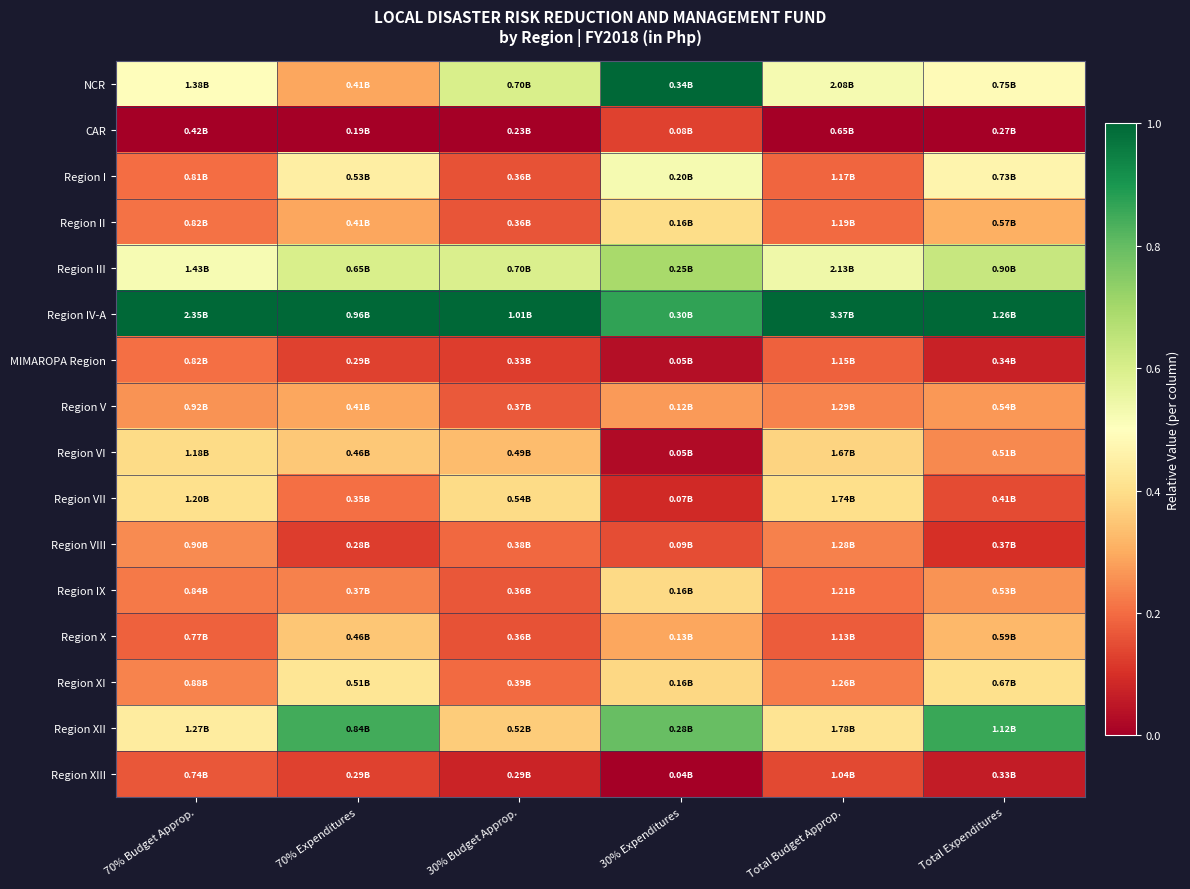

Reading left to right, list all the values displayed in this chart.

NCR: 70% Budget Approp.=0.5	70% Expenditures=0.3	30% Budget Approp.=0.6	30% Expenditures=1.0	Total Budget Approp.=0.5	Total Expenditures=0.5
CAR: 70% Budget Approp.=0.0	70% Expenditures=0.0	30% Budget Approp.=0.0	30% Expenditures=0.1	Total Budget Approp.=0.0	Total Expenditures=0.0
Region I: 70% Budget Approp.=0.2	70% Expenditures=0.4	30% Budget Approp.=0.2	30% Expenditures=0.5	Total Budget Approp.=0.2	Total Expenditures=0.5
Region II: 70% Budget Approp.=0.2	70% Expenditures=0.3	30% Budget Approp.=0.2	30% Expenditures=0.4	Total Budget Approp.=0.2	Total Expenditures=0.3
Region III: 70% Budget Approp.=0.5	70% Expenditures=0.6	30% Budget Approp.=0.6	30% Expenditures=0.7	Total Budget Approp.=0.5	Total Expenditures=0.6
Region IV-A: 70% Budget Approp.=1.0	70% Expenditures=1.0	30% Budget Approp.=1.0	30% Expenditures=0.9	Total Budget Approp.=1.0	Total Expenditures=1.0
MIMAROPA Region: 70% Budget Approp.=0.2	70% Expenditures=0.1	30% Budget Approp.=0.1	30% Expenditures=0.0	Total Budget Approp.=0.2	Total Expenditures=0.1
Region V: 70% Budget Approp.=0.3	70% Expenditures=0.3	30% Budget Approp.=0.2	30% Expenditures=0.3	Total Budget Approp.=0.2	Total Expenditures=0.3
Region VI: 70% Budget Approp.=0.4	70% Expenditures=0.4	30% Budget Approp.=0.3	30% Expenditures=0.0	Total Budget Approp.=0.4	Total Expenditures=0.2
Region VII: 70% Budget Approp.=0.4	70% Expenditures=0.2	30% Budget Approp.=0.4	30% Expenditures=0.1	Total Budget Approp.=0.4	Total Expenditures=0.1
Region VIII: 70% Budget Approp.=0.2	70% Expenditures=0.1	30% Budget Approp.=0.2	30% Expenditures=0.2	Total Budget Approp.=0.2	Total Expenditures=0.1
Region IX: 70% Budget Approp.=0.2	70% Expenditures=0.2	30% Budget Approp.=0.2	30% Expenditures=0.4	Total Budget Approp.=0.2	Total Expenditures=0.3
Region X: 70% Budget Approp.=0.2	70% Expenditures=0.4	30% Budget Approp.=0.2	30% Expenditures=0.3	Total Budget Approp.=0.2	Total Expenditures=0.3
Region XI: 70% Budget Approp.=0.2	70% Expenditures=0.4	30% Budget Approp.=0.2	30% Expenditures=0.4	Total Budget Approp.=0.2	Total Expenditures=0.4
Region XII: 70% Budget Approp.=0.4	70% Expenditures=0.8	30% Budget Approp.=0.4	30% Expenditures=0.8	Total Budget Approp.=0.4	Total Expenditures=0.9
Region XIII: 70% Budget Approp.=0.2	70% Expenditures=0.1	30% Budget Approp.=0.1	30% Expenditures=0.0	Total Budget Approp.=0.1	Total Expenditures=0.1